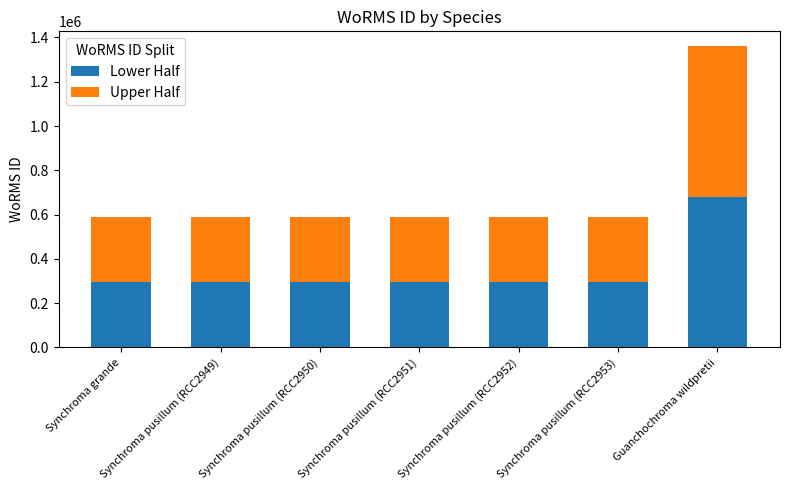

What is the approximate value of Lower Half at Synchroma pusillum (RCC2949)?

295216